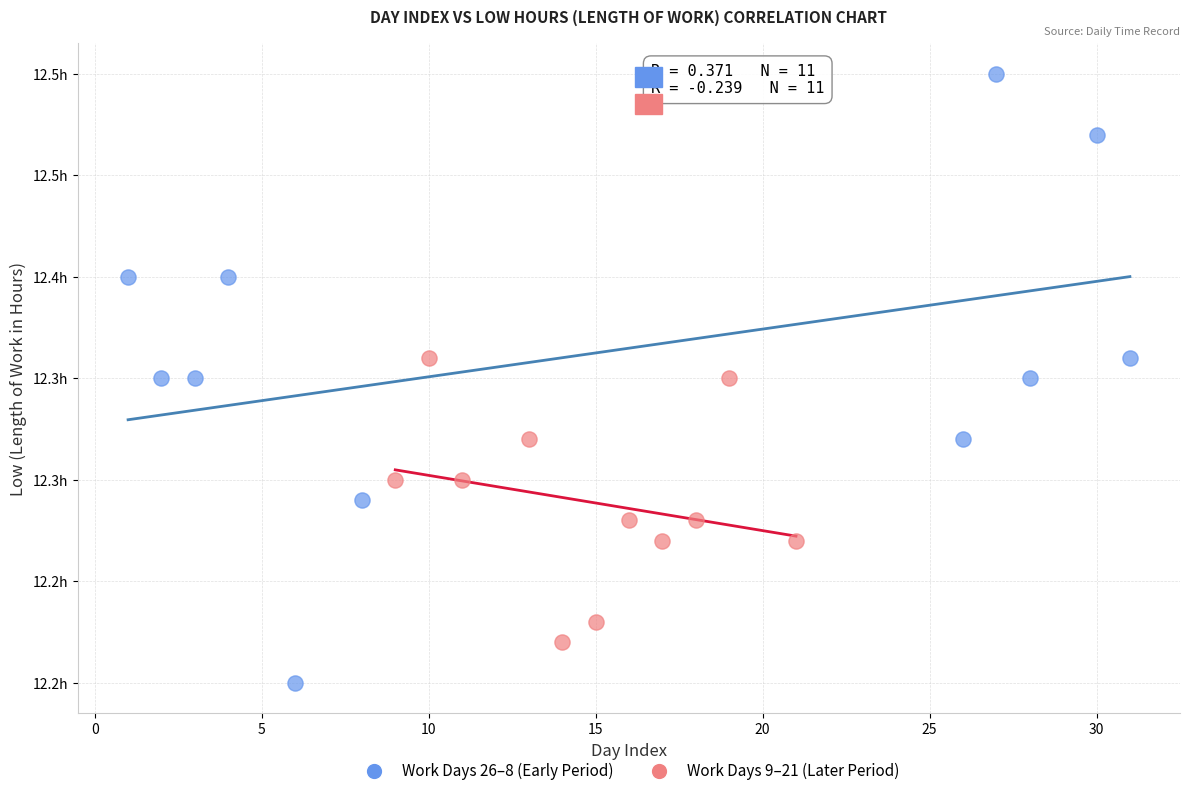

Which series has the widest spread of Y values?

Work Days 26–8 (Early Period)